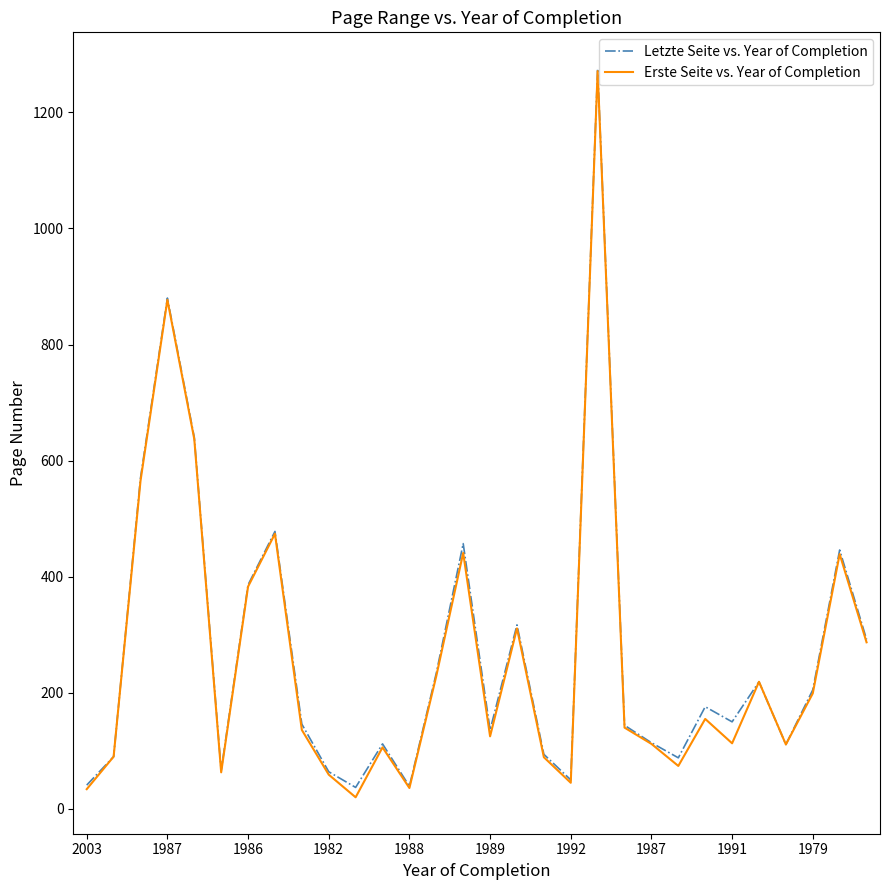

What is the minimum value for Letzte Seite vs. Year of Completion?

37